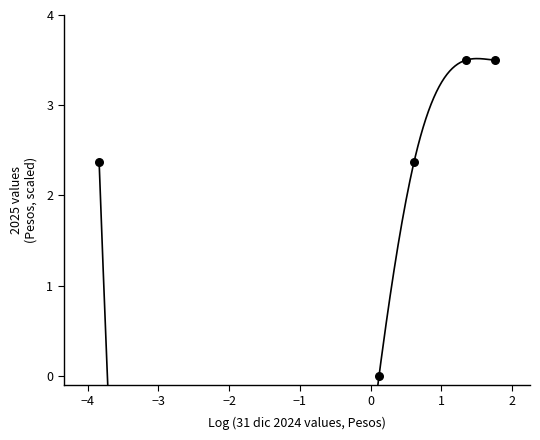

What is the range of Y values (max minus min)?

3.5